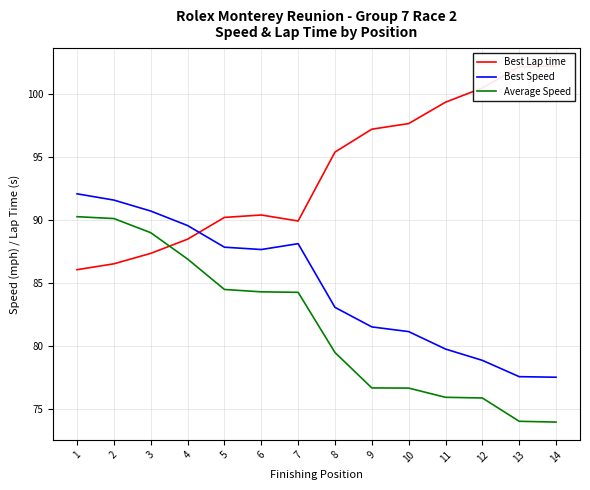

At which label does Best Speed first exceed 87?

1